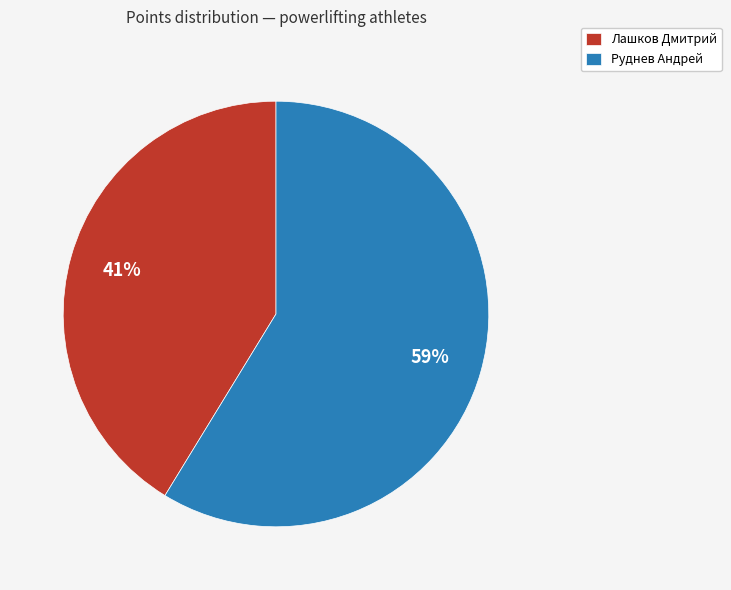

Approximately how many times larger is the value at Лашков Дмитрий compared to Руднев Андрей?

0.7